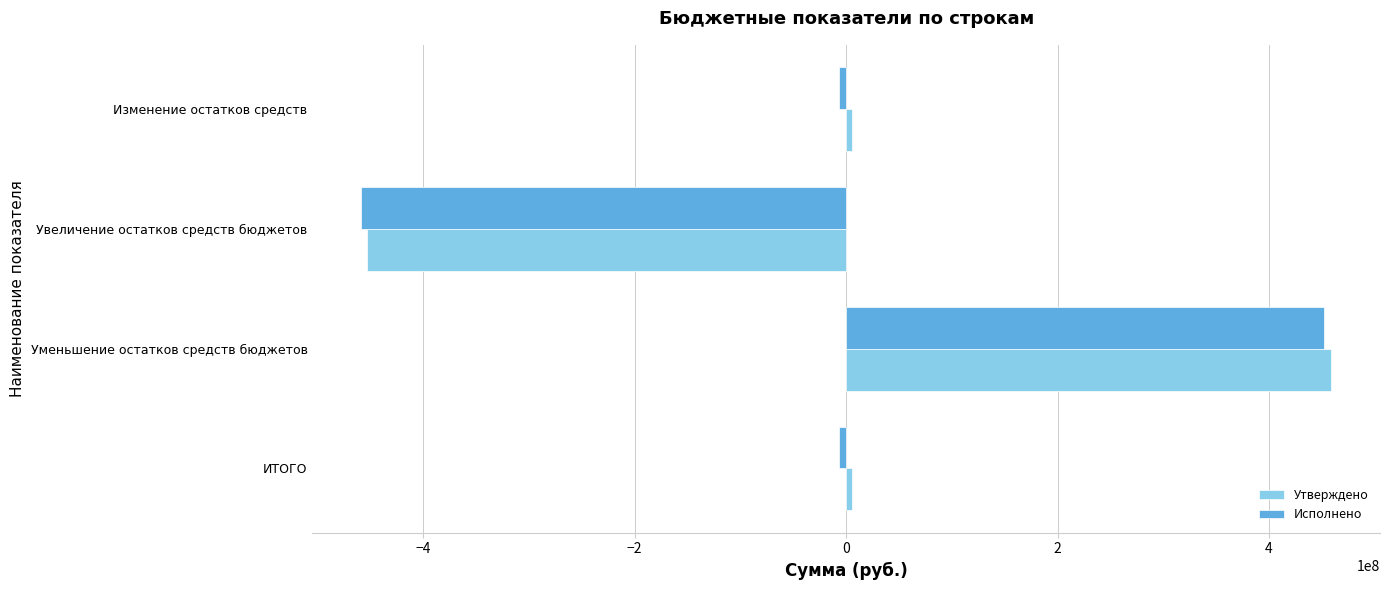

Which label corresponds to the largest value in the chart?

Уменьшение остатков средств бюджетов